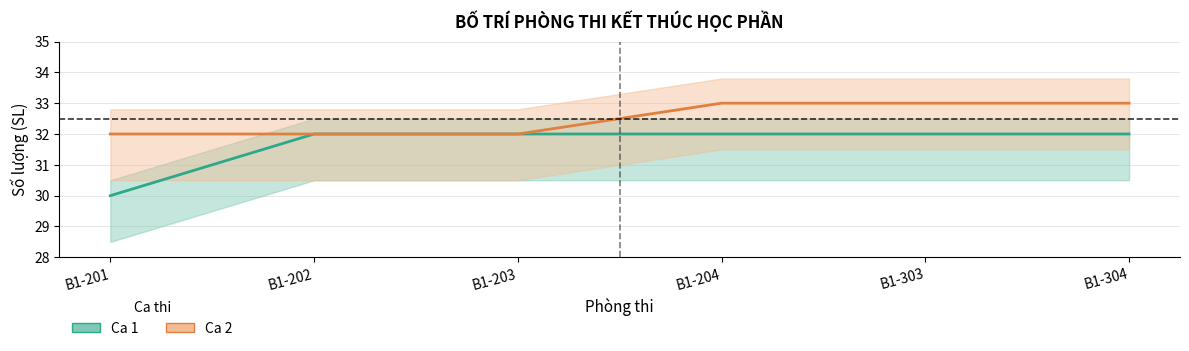

What is the average value of the Ca 2 series?

32